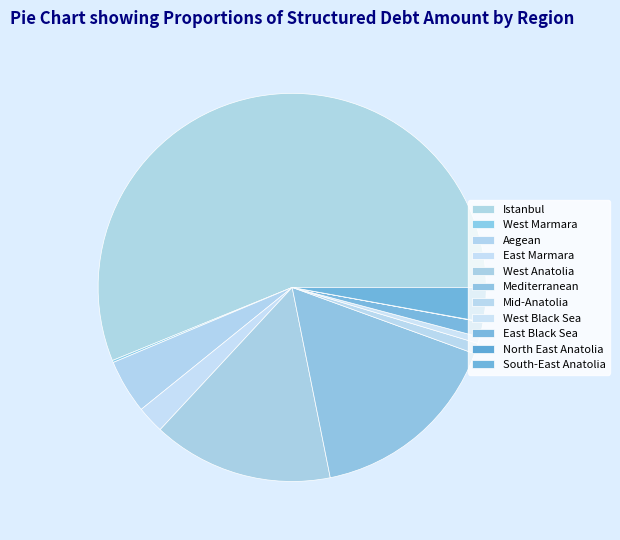

True or false: North East Anatolia accounts for 0% of the total.

True